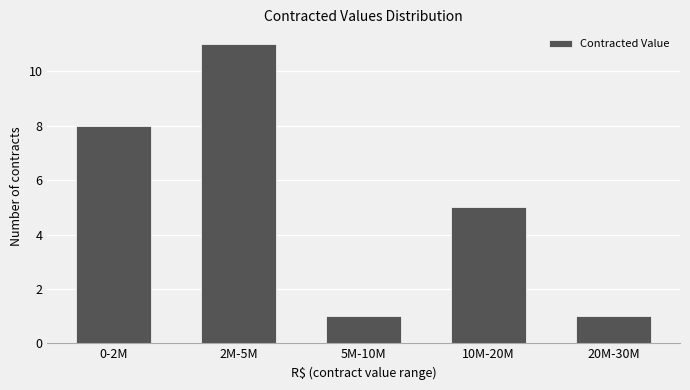

Reading left to right, what are all the values shown in this chart?

0-2M=8	2M-5M=11	5M-10M=1	10M-20M=5	20M-30M=1